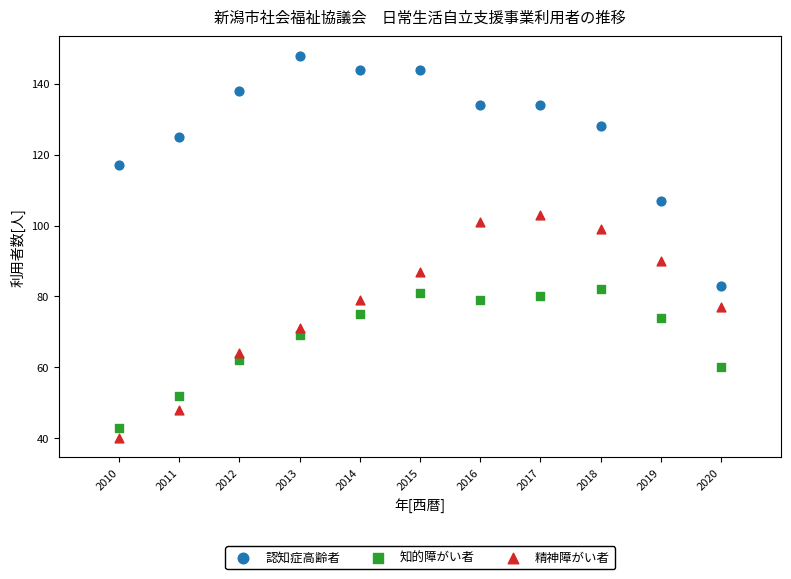

What are all the series names shown in the legend?

認知症高齢者, 知的障がい者, 精神障がい者